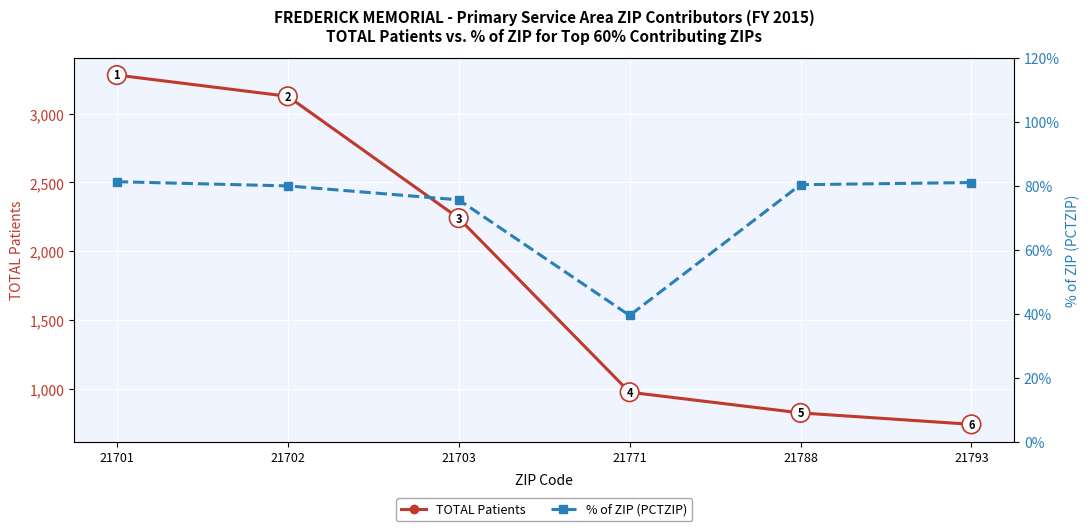

Reading left to right, list all the values displayed in this chart.

TOTAL Patients: 3279.0	3125.0	2241.0	978.0	828.0	745.0
% of ZIP (PCTZIP): 81.2	79.9	75.6	39.5	80.3	81.0